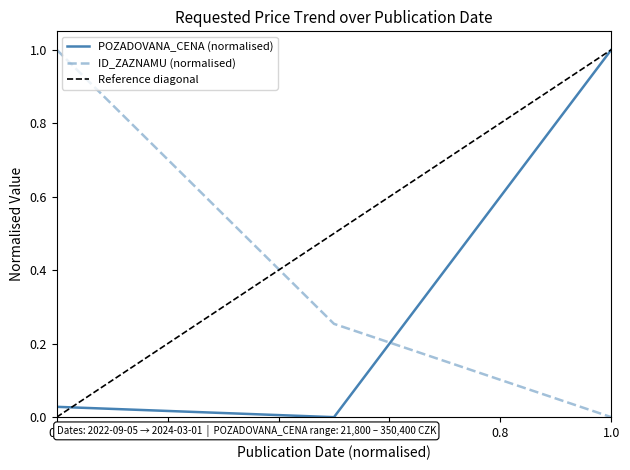

What is the average value of the POZADOVANA_CENA series?

0.3